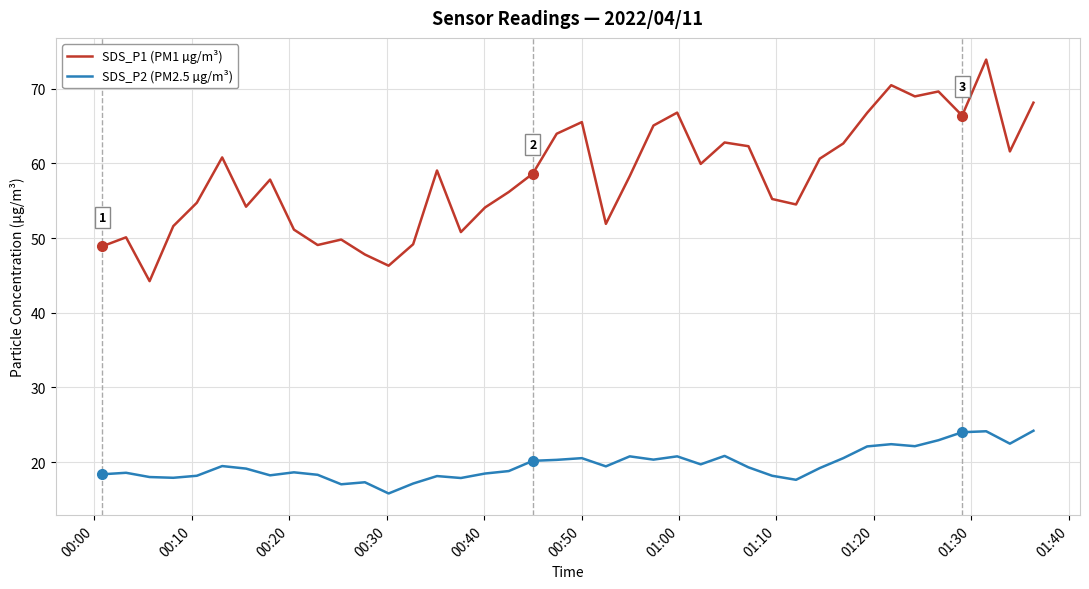

What are all the series names shown in the legend?

SDS_P1 (PM1 µg/m³), SDS_P2 (PM2.5 µg/m³)